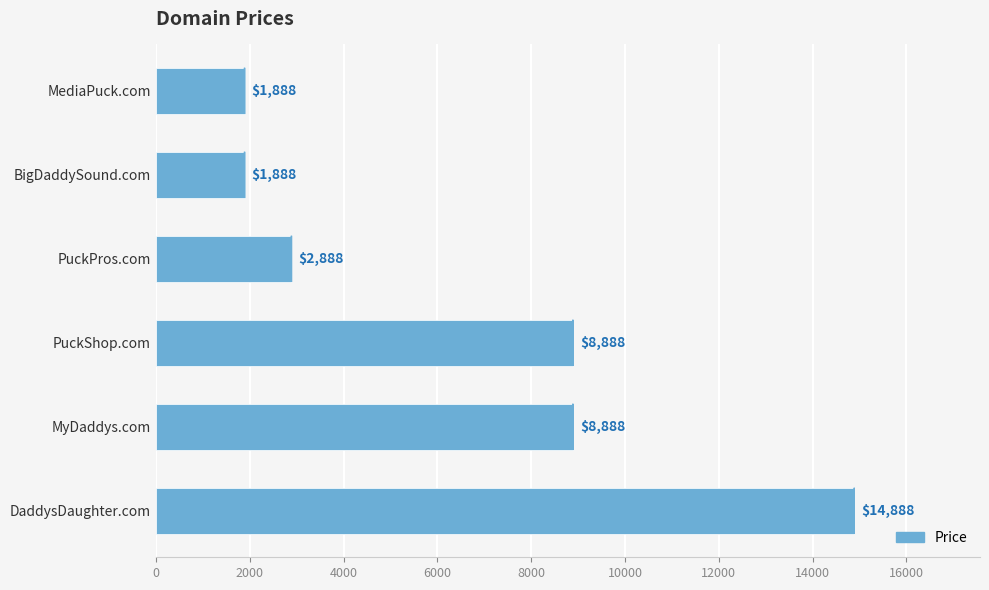

The chart shows a value of 2888 at PuckPros.com. True or false?

True